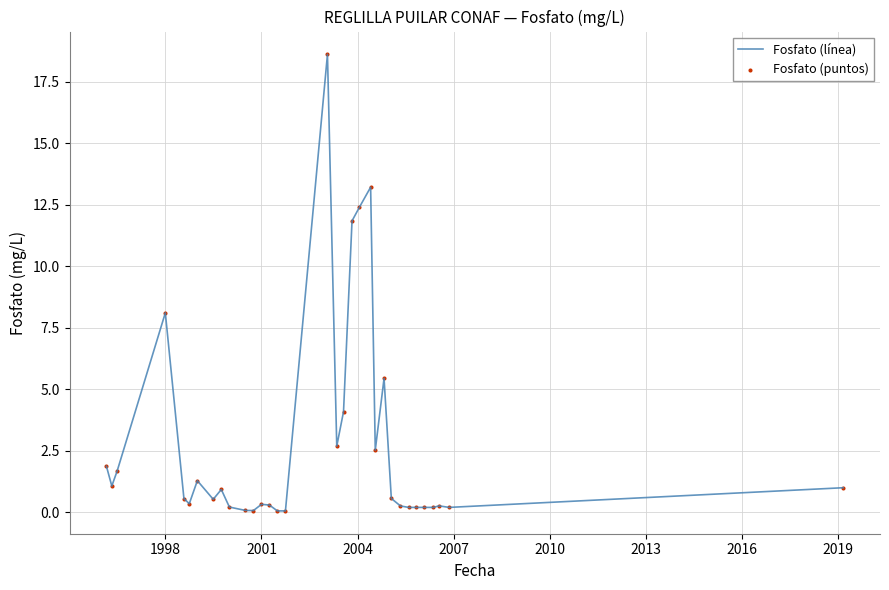

What is the greatest value displayed?

18.6